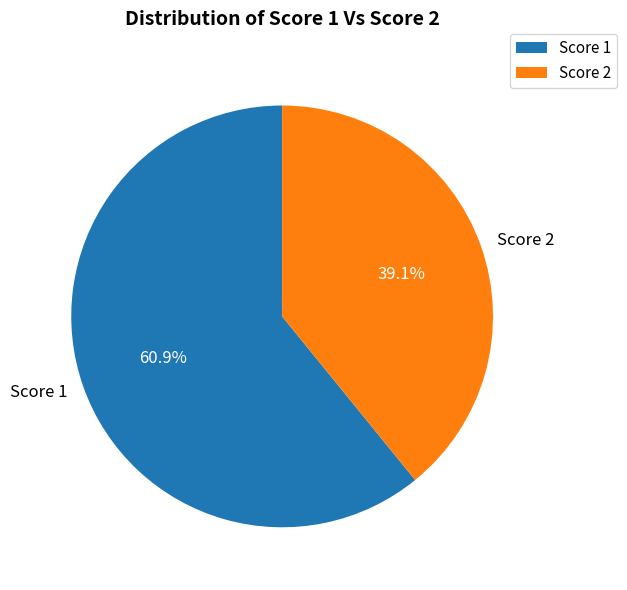

What is the largest slice in the pie chart?

Score 1